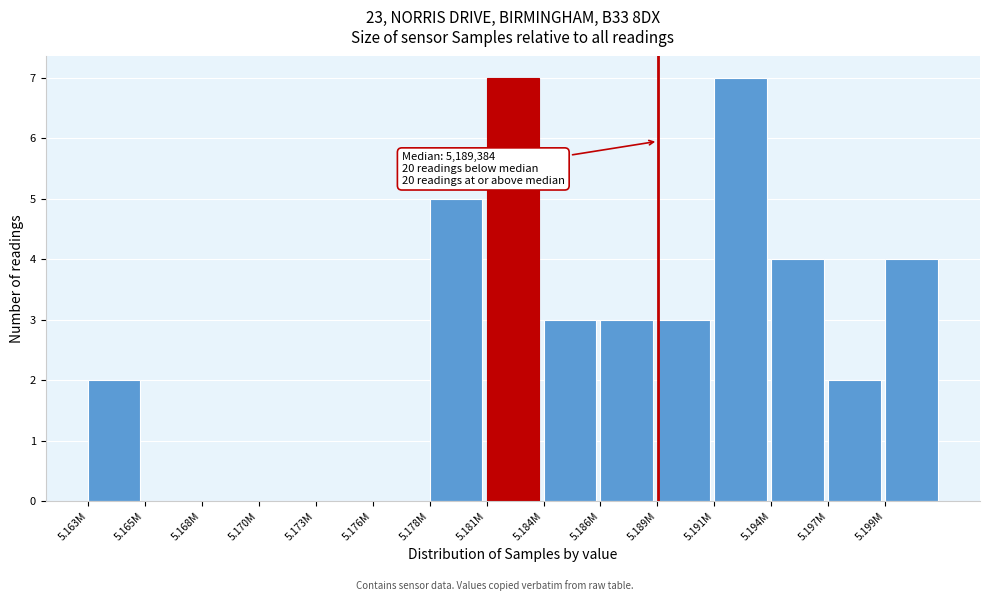

Reading left to right, what are all the values shown in this chart?

5.163M=2	5.165M=0	5.168M=0	5.170M=0	5.173M=0	5.176M=0	5.178M=5	5.181M=7	5.184M=3	5.186M=3	5.189M=3	5.191M=7	5.194M=4	5.197M=2	5.199M=4